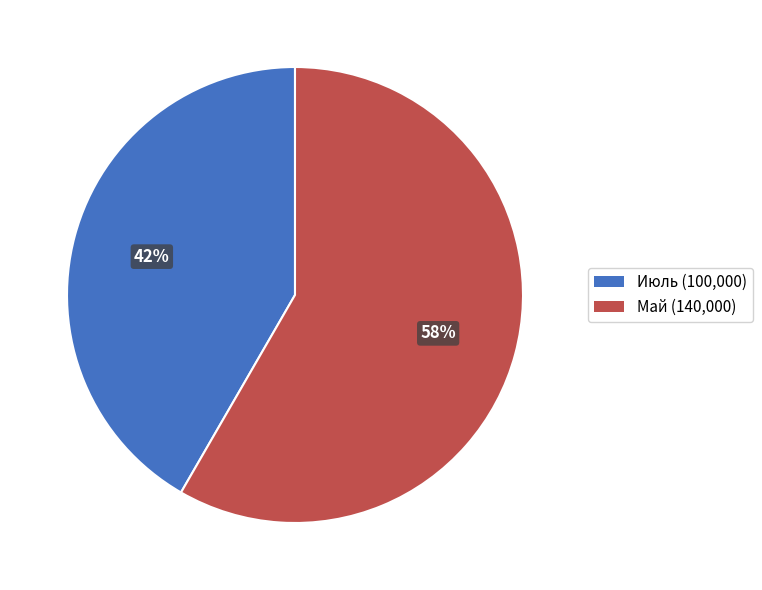

Does any single category account for the majority?

Yes